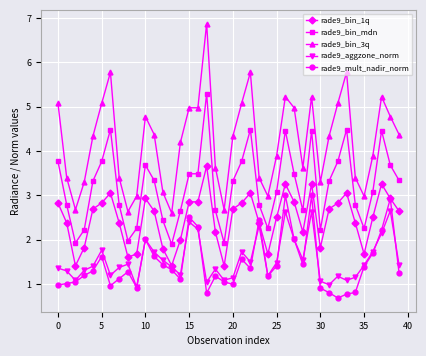

What is the value of the rade9_bin_1q point at the 7th from the left?

3.1